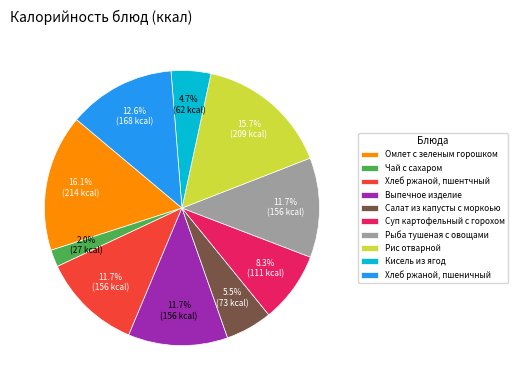

To the nearest percent, what is the average slice percentage?

10%